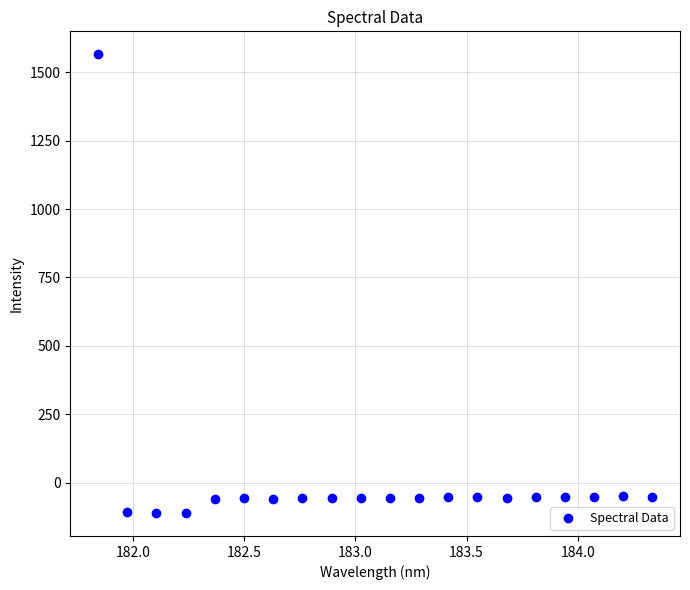

What is the range of X values (max minus min)?

2.5